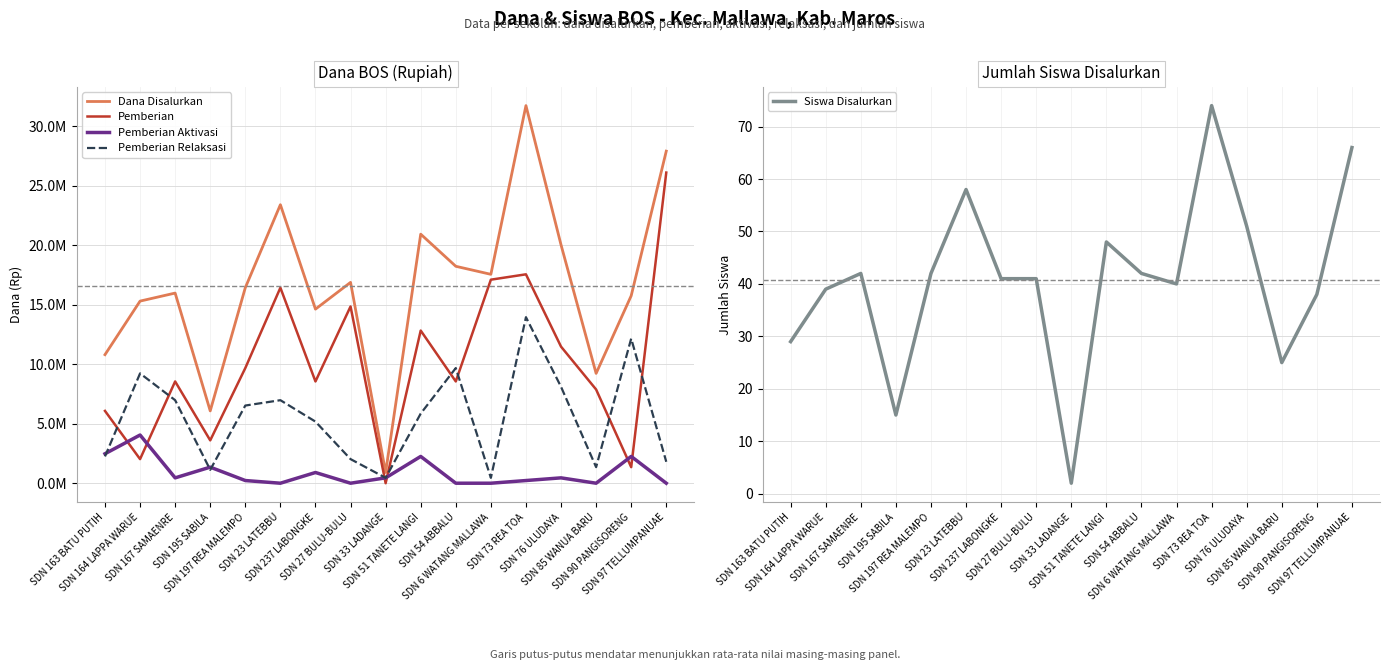

At how many categories does at least one series exceed 3257637?

16